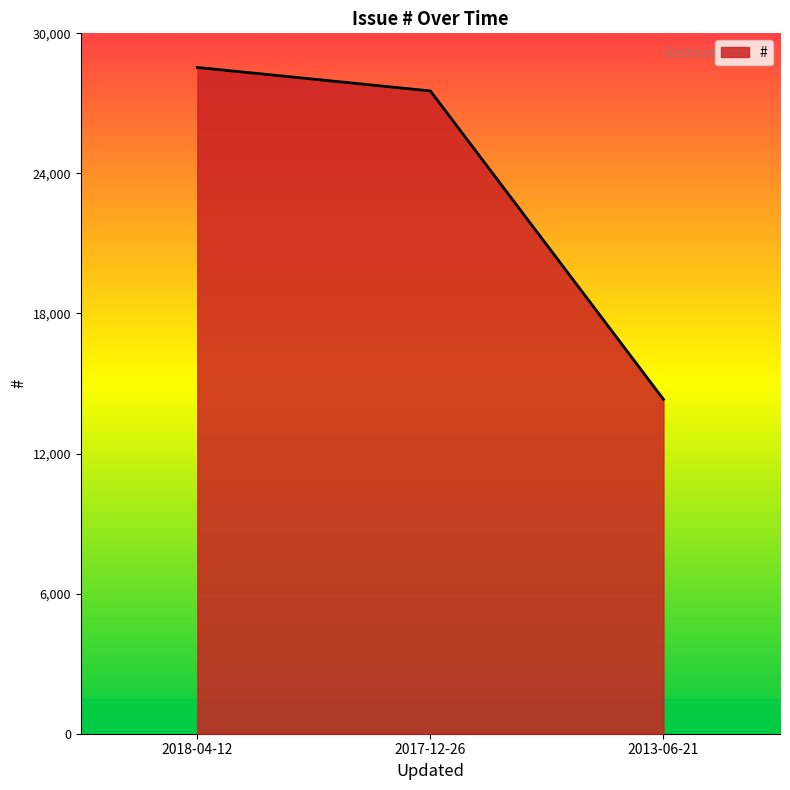

List the labels in order of value, smallest first.

2013-06-21, 2017-12-26, 2018-04-12